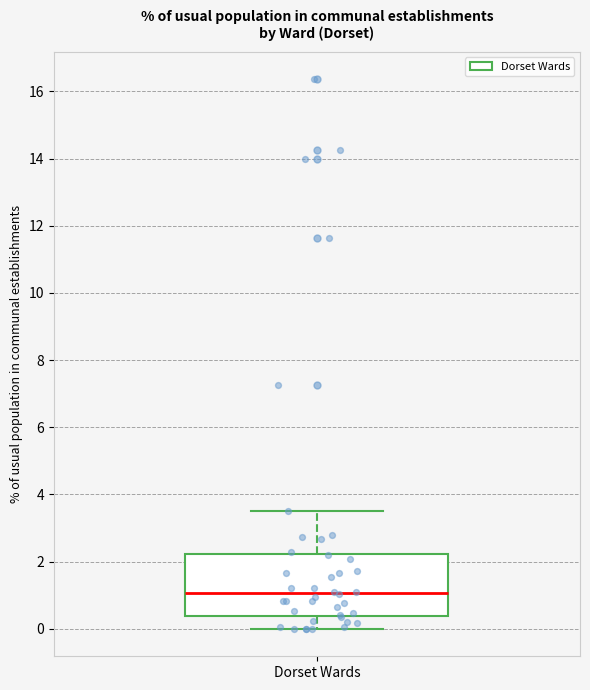

Where does the upper whisker of the box for Dorset Wards end on the y-axis? The values are not printed on the chart, so give them approximately, as read against the axis.

3.6